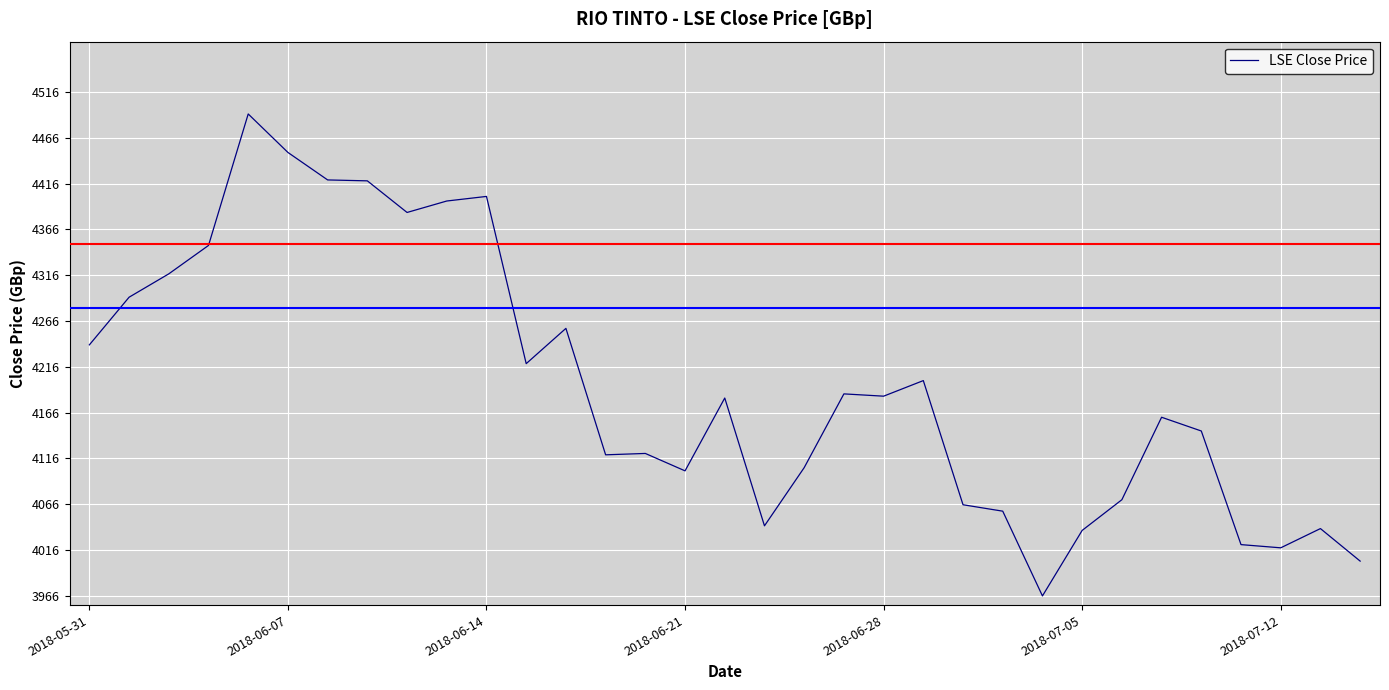

Does the chart have visible grid lines?

Yes